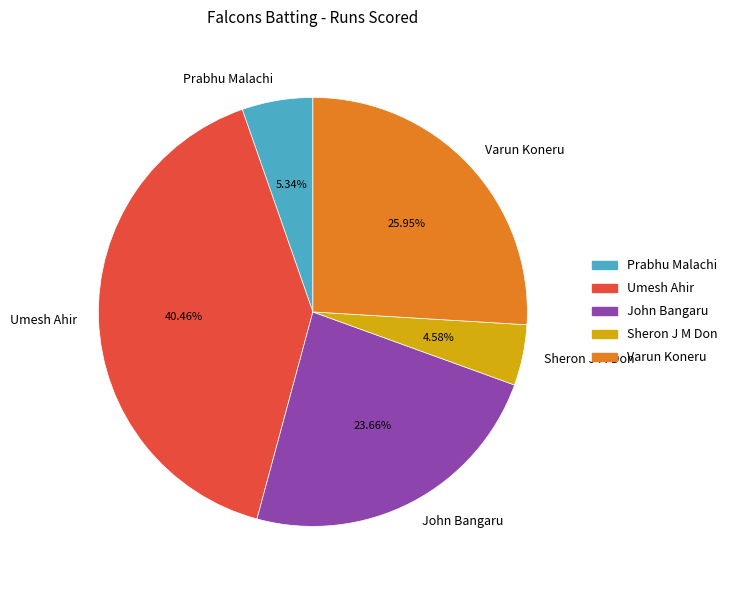

To the nearest percent, what is the difference between the largest and smallest slice percentages?

36%